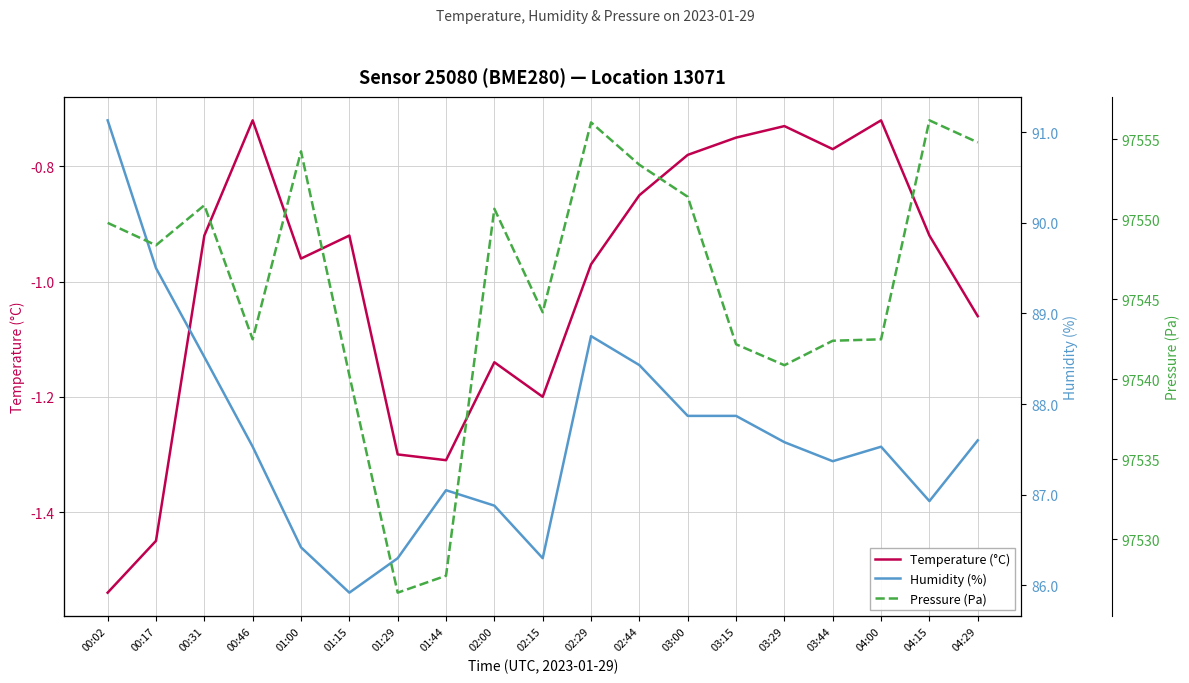

What is the total value across all series at 02:29?

97643.8